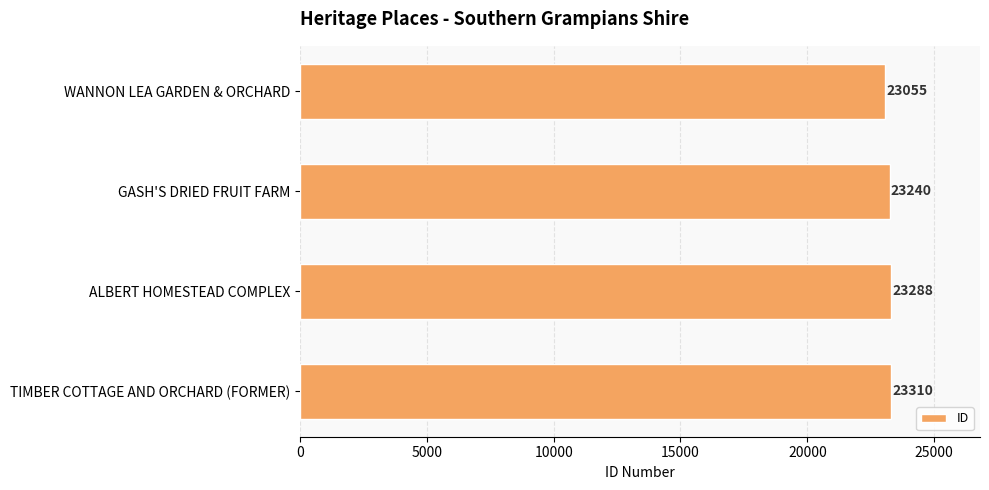

Does the chart contain any negative values?

No